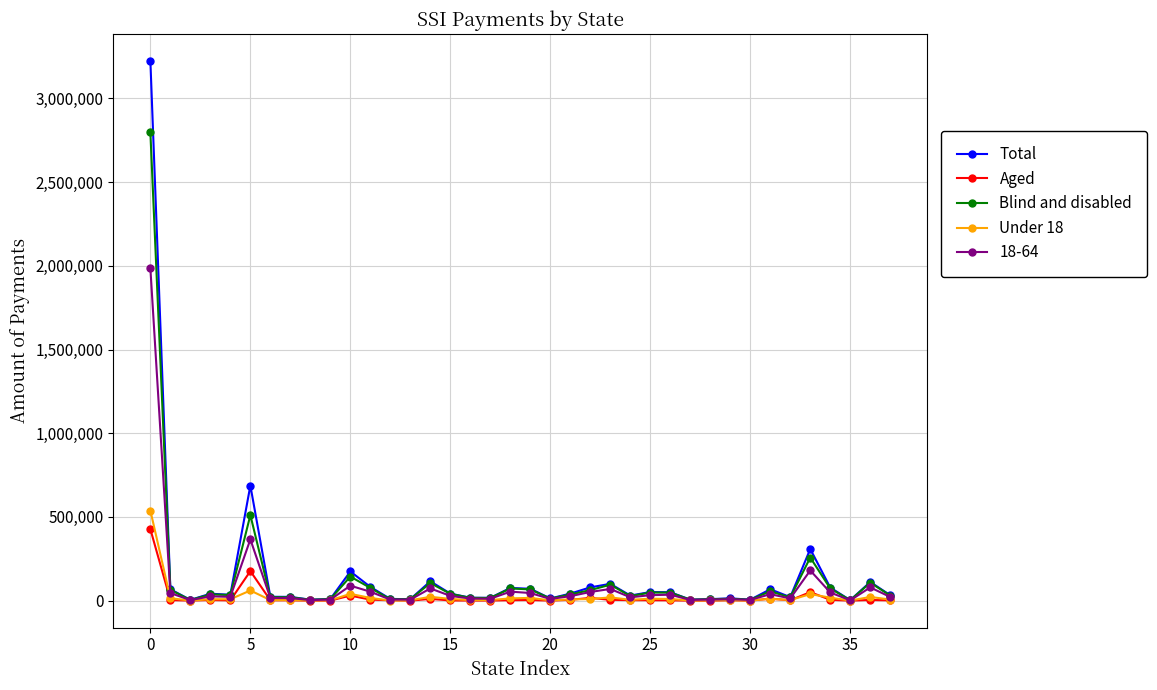

What is the highest value of the Blind and disabled series?

2797119